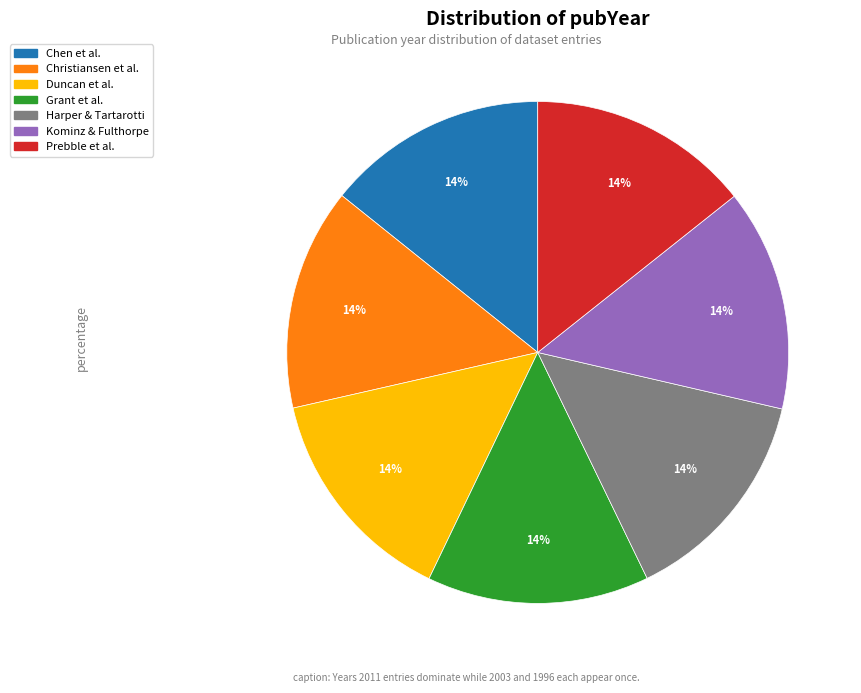

To the nearest percent, what is the average slice percentage?

14%